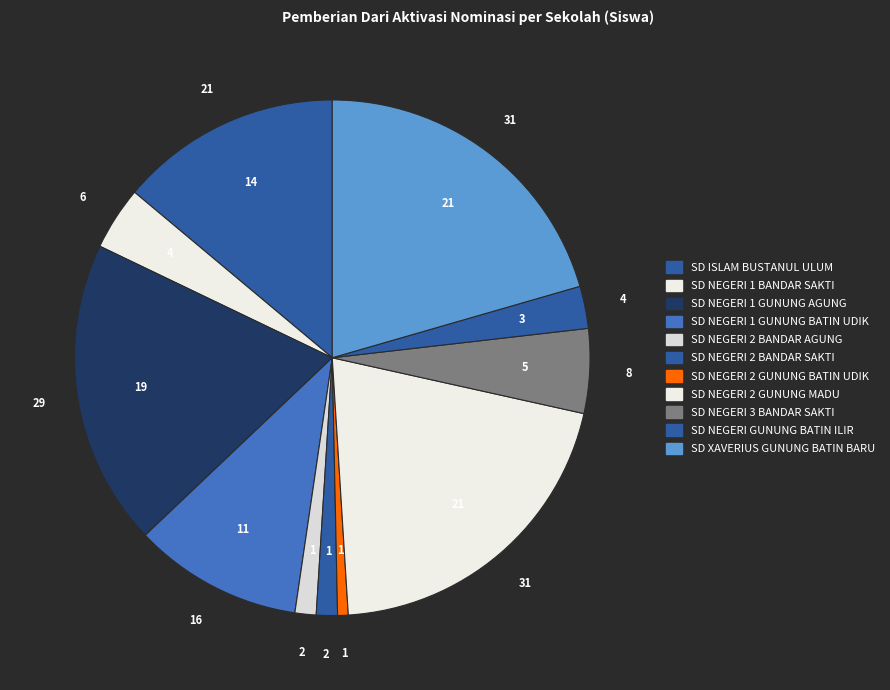

What is the largest slice in the pie chart?

SD NEGERI 2 GUNUNG MADU